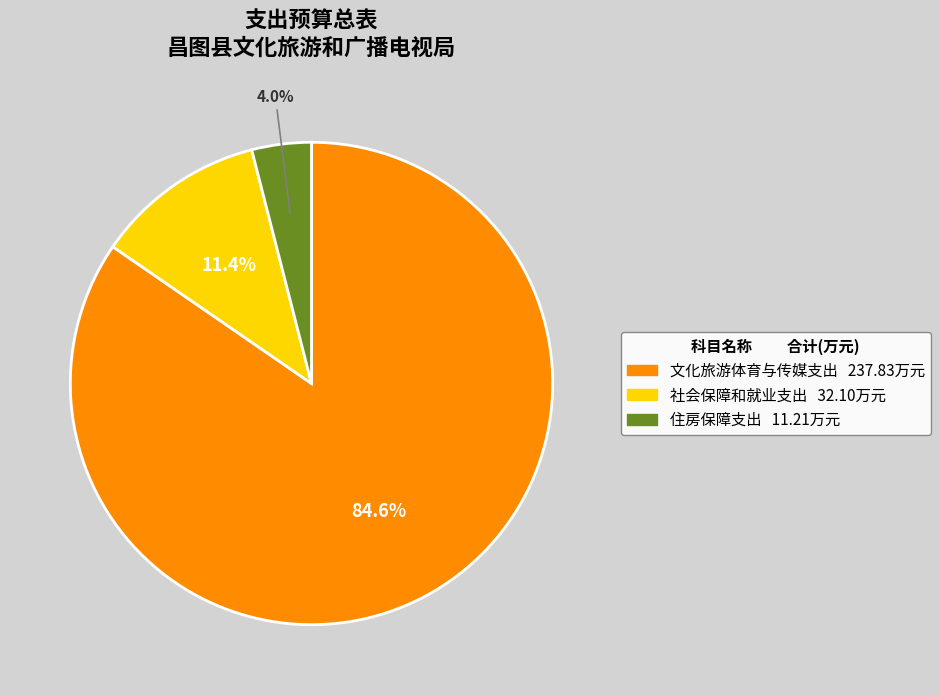

Does 文化旅游体育与传媒支出 account for over 50% of the chart?

Yes